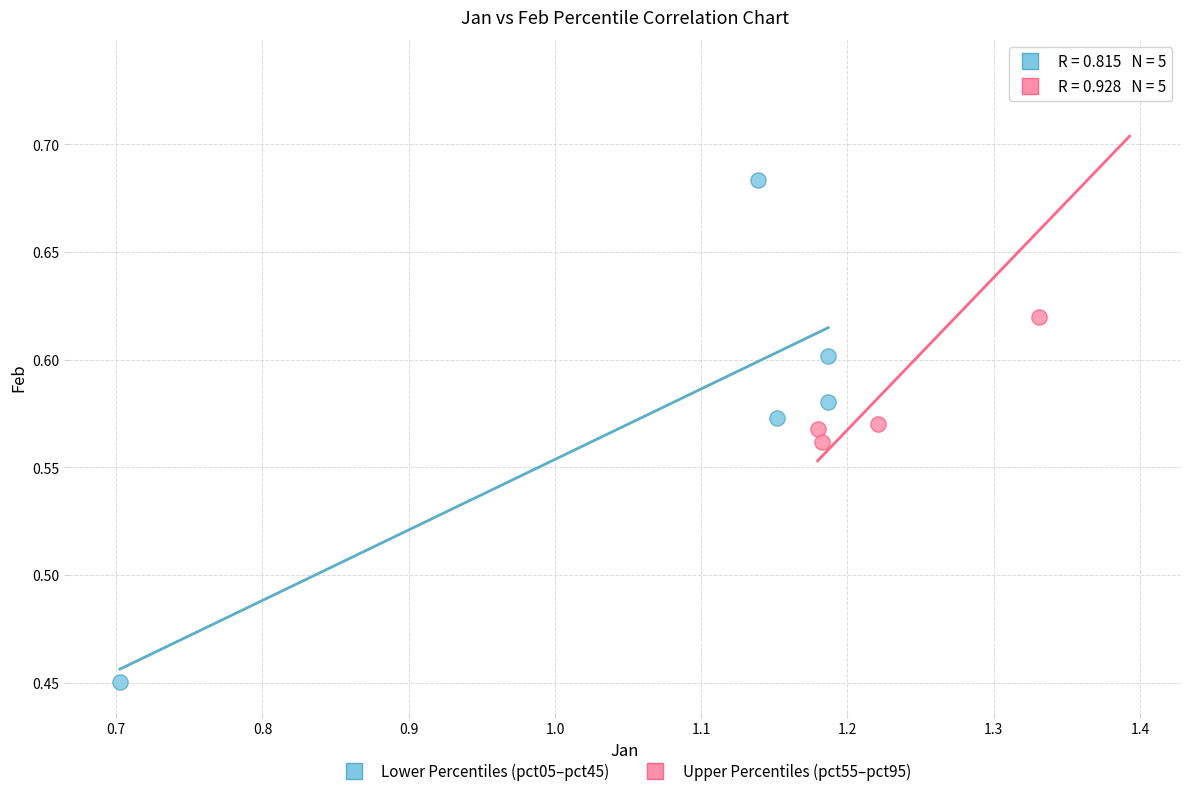

Which series reaches the maximum Y coordinate?

Upper Percentiles (pct55–pct95)